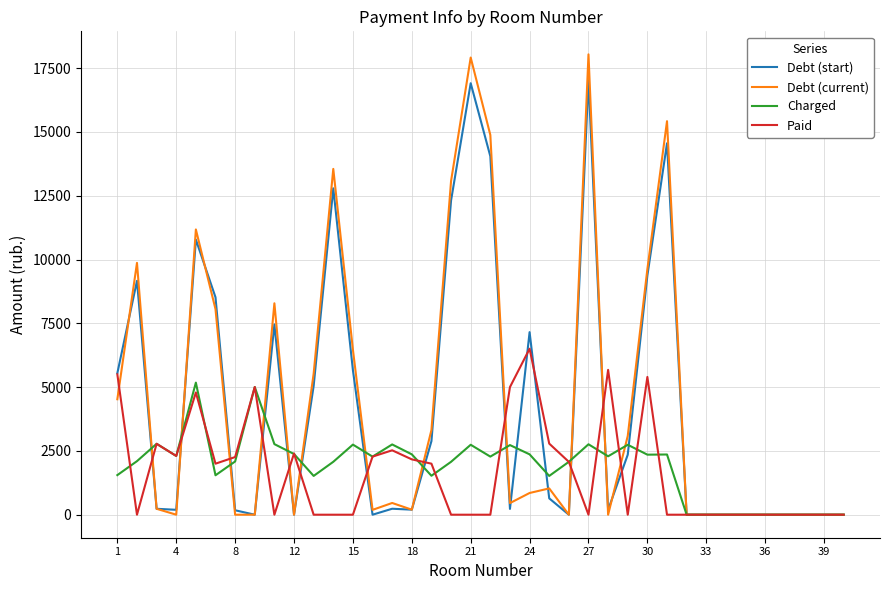

Which series has the widest spread of values?

Debt (current)